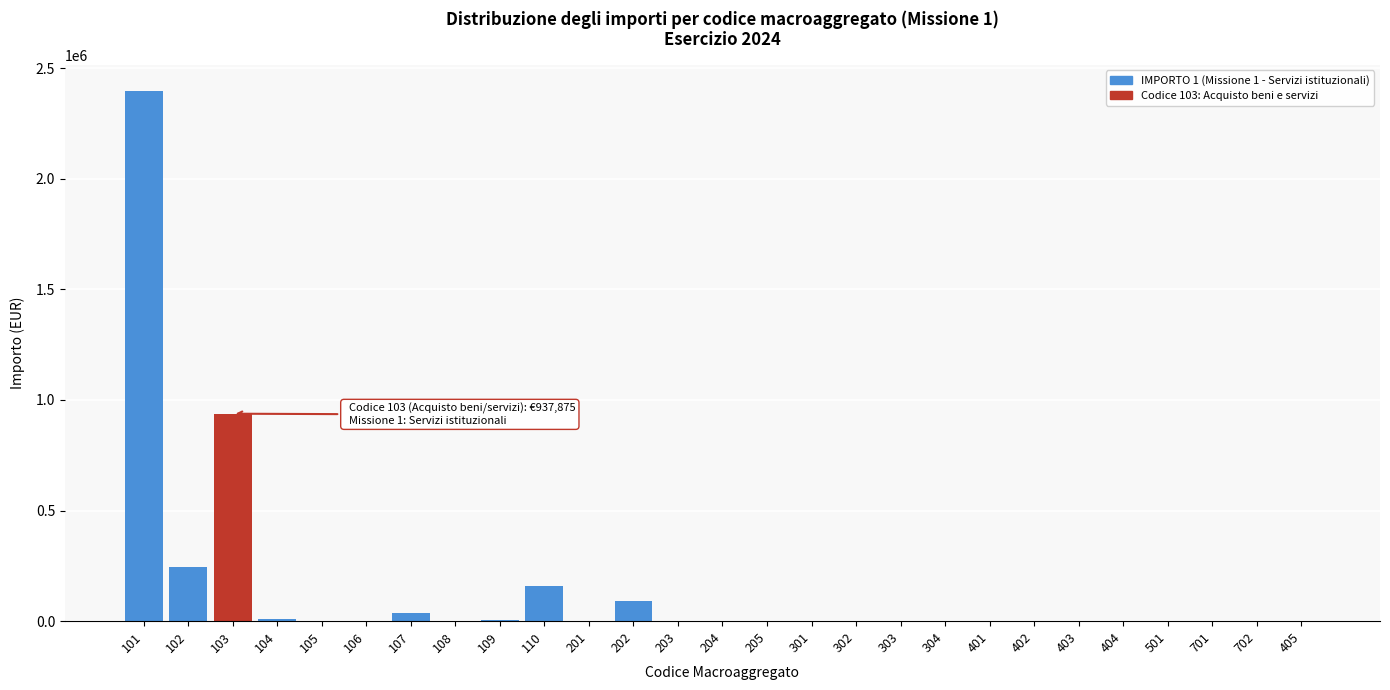

What is the change in value from 103 to 701?

-937875.1